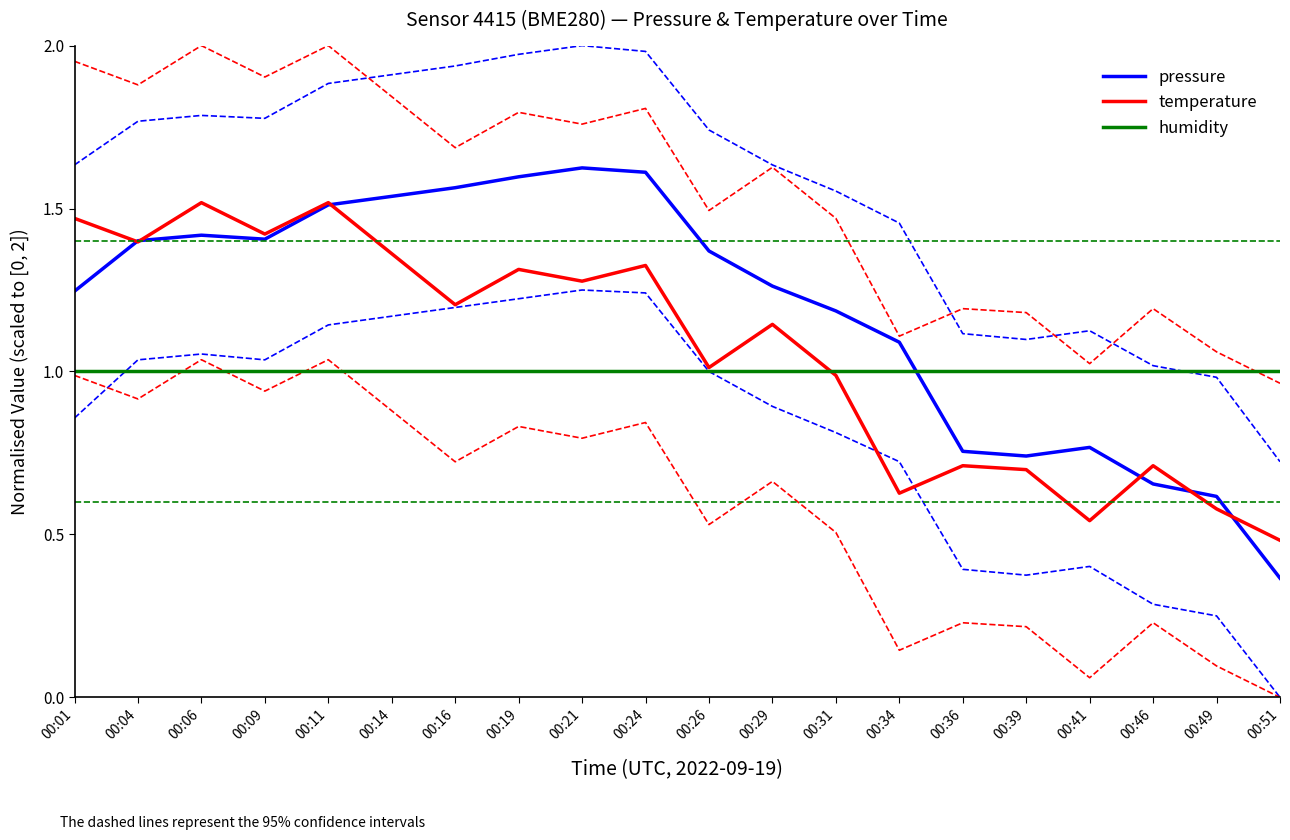

Is it true that humidity equals 1.0 at 00:31?

True